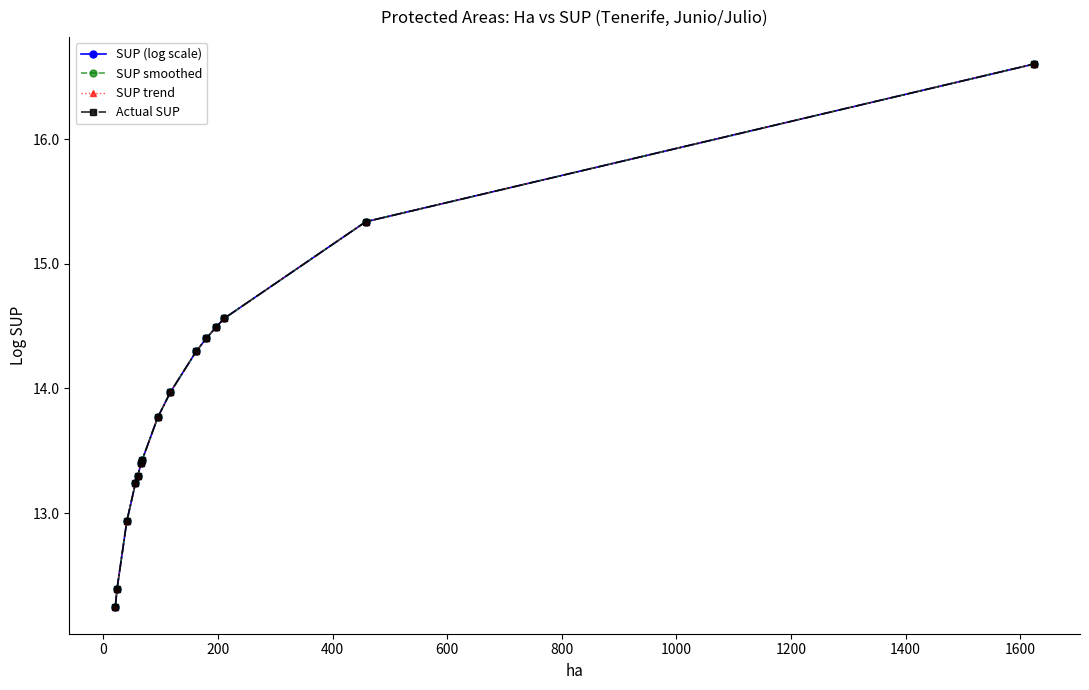

Does the chart have visible grid lines?

No